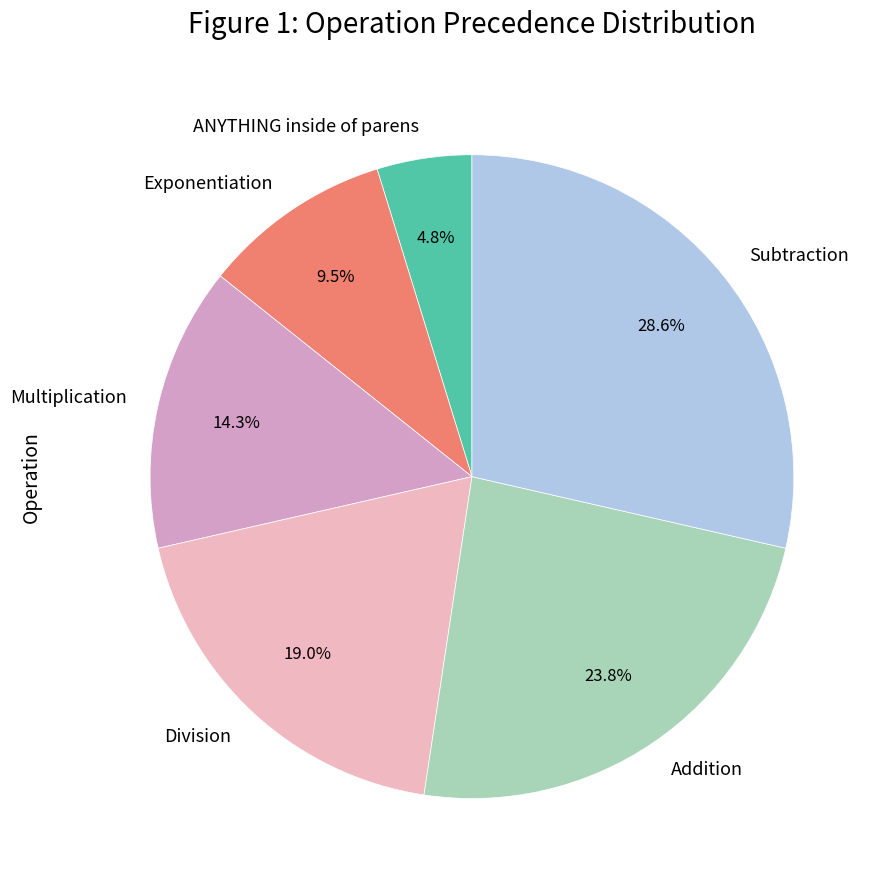

Does Addition represent more than half of the total?

No